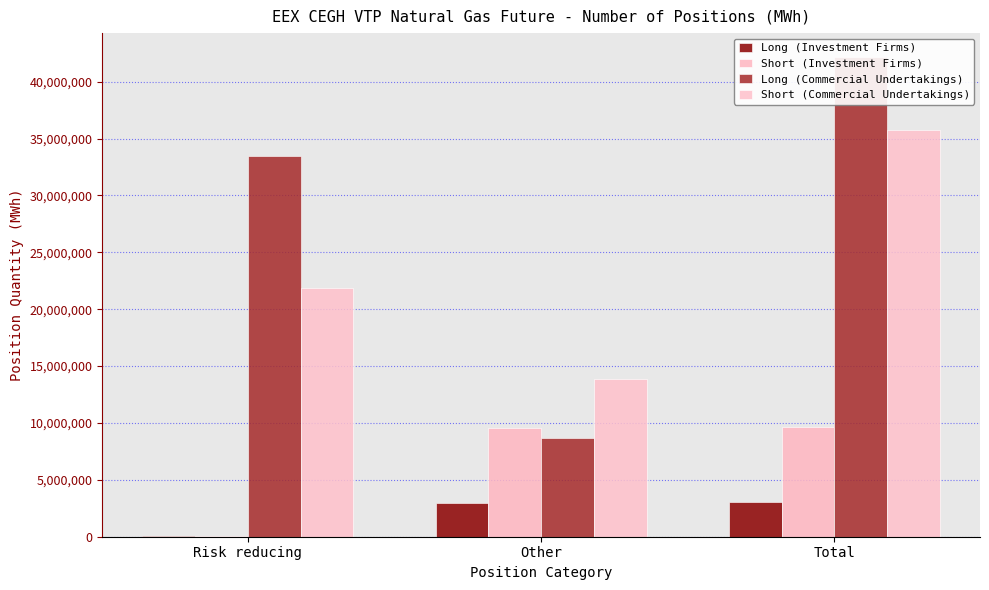

How many groups of bars are there?

3